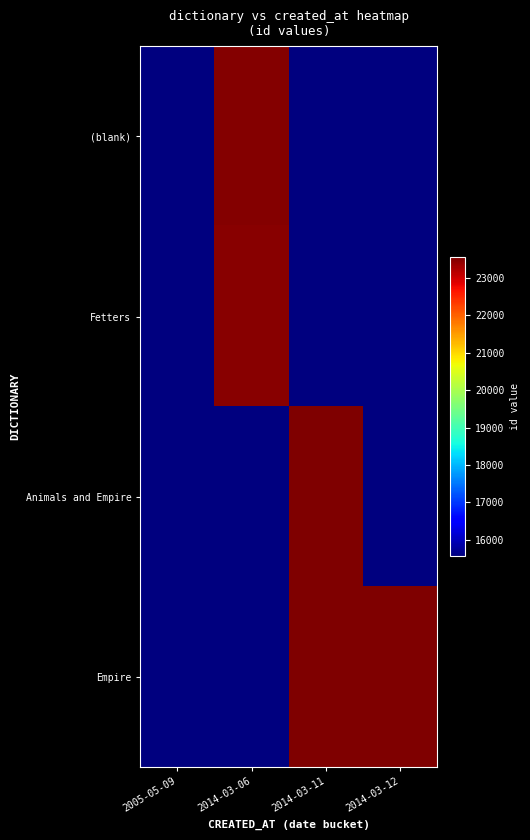

Which series has the widest spread of values?

Empire